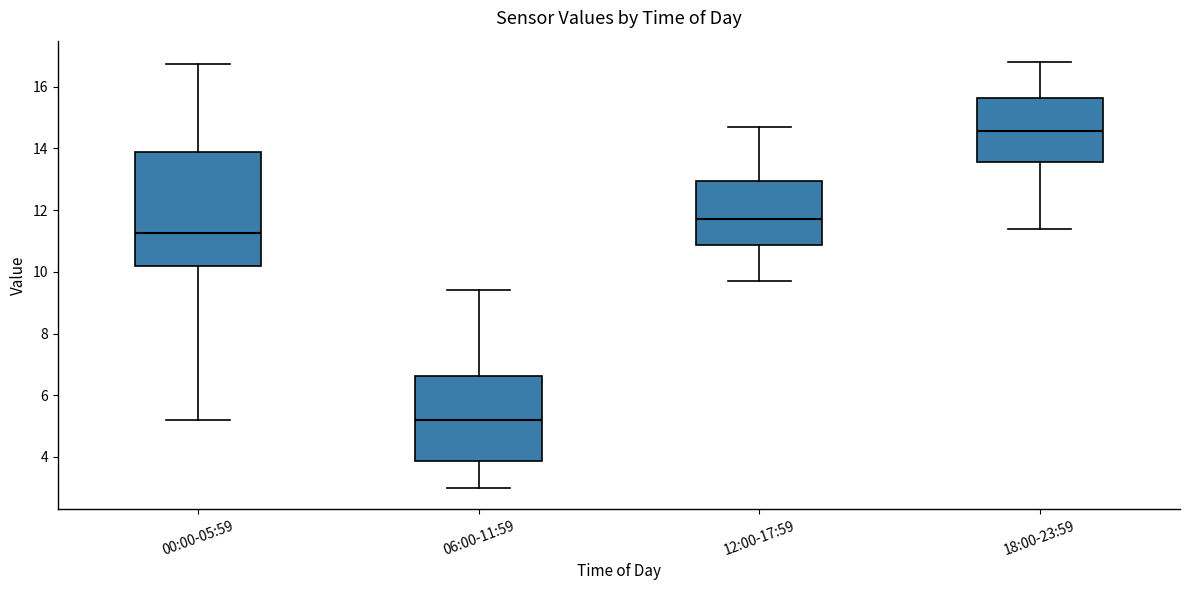

Reading left to right, read every box against the y-axis: the position of its median line, the range the box covers, and the ends of its whiskers. The values are not printed on the chart, so give them approximately, as read against the axis.

00:00-05:59: median 11.2, box 10.2 to 13.8, whiskers 5.2 to 16.8
06:00-11:59: median 5.2, box 3.8 to 6.6, whiskers 3.0 to 9.4
12:00-17:59: median 11.8, box 10.8 to 13.0, whiskers 9.8 to 14.8
18:00-23:59: median 14.6, box 13.6 to 15.6, whiskers 11.4 to 16.8